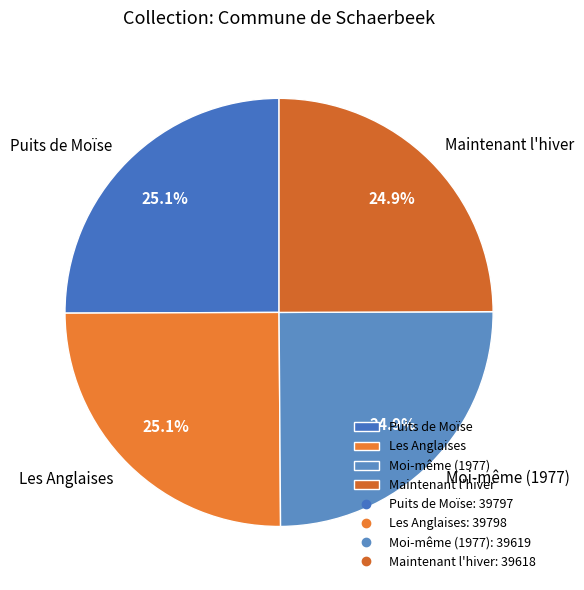

Does Les Anglaises represent more than half of the total?

No